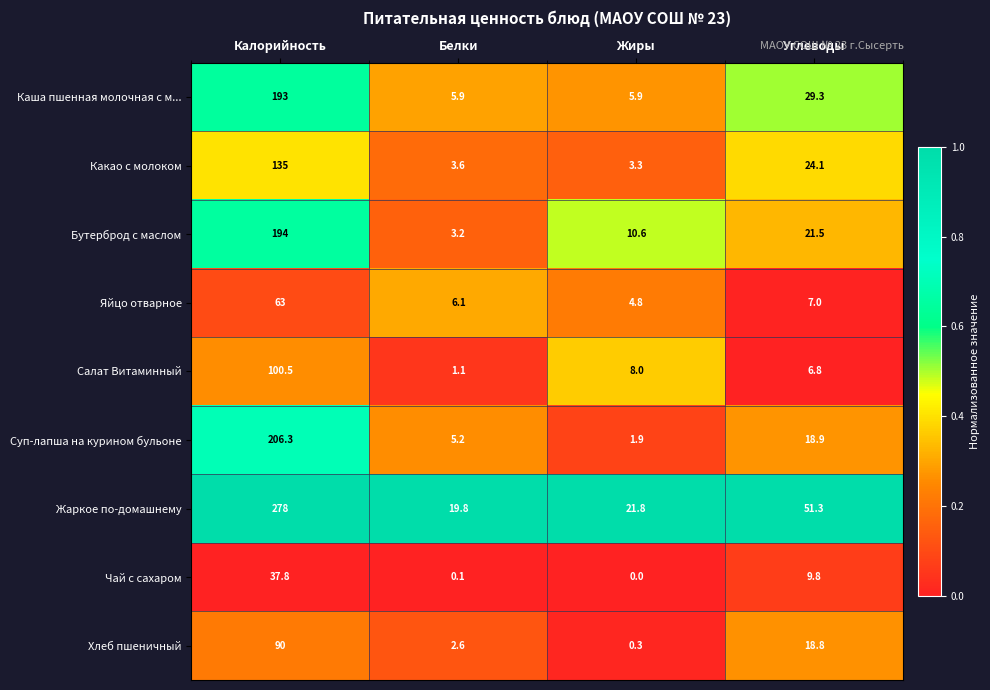

Which series has the largest total across all categories?

Жаркое по-домашнему